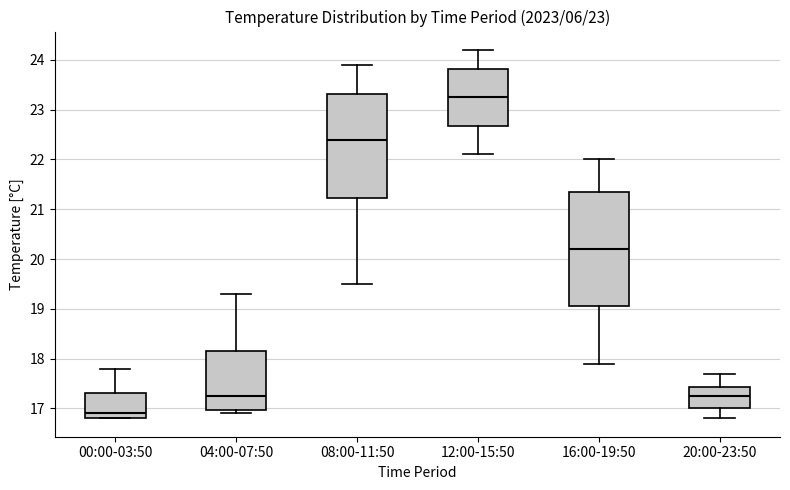

Comparing the boxes themselves (not the whiskers), which one is the tallest?

16:00-19:50